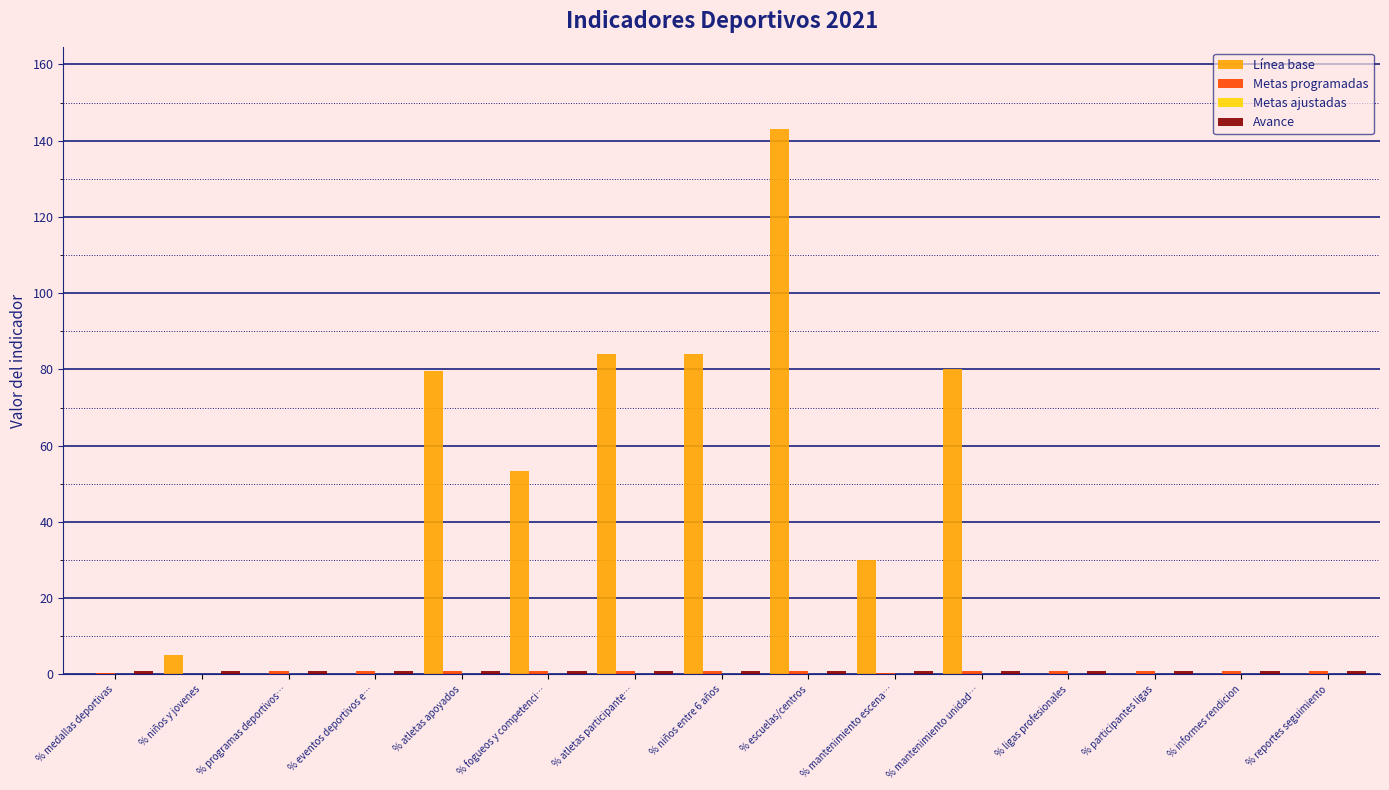

At which category does the chart reach its peak across all series?

% escuelas/centros